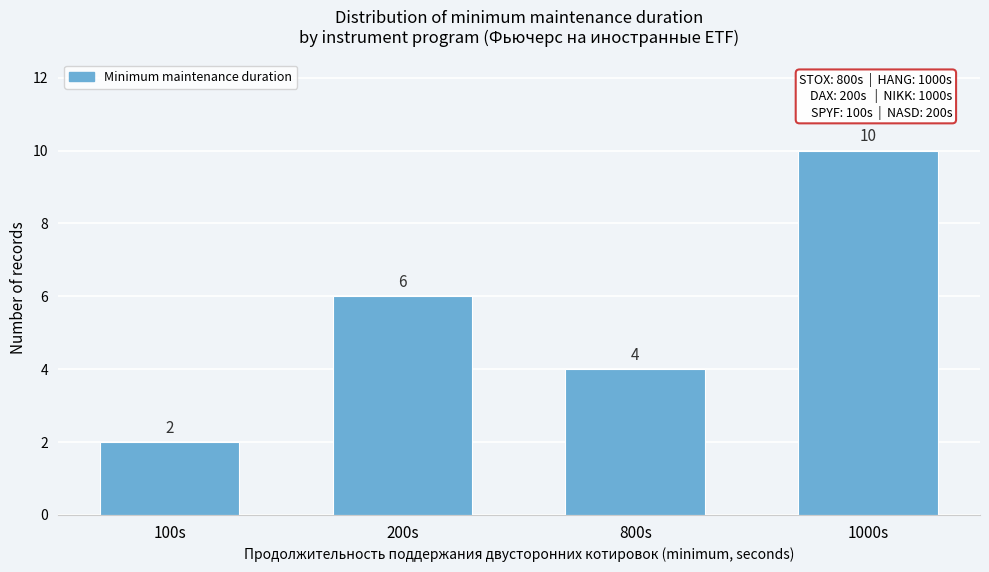

Reading left to right, what are all the values shown in this chart?

2	6	4	10